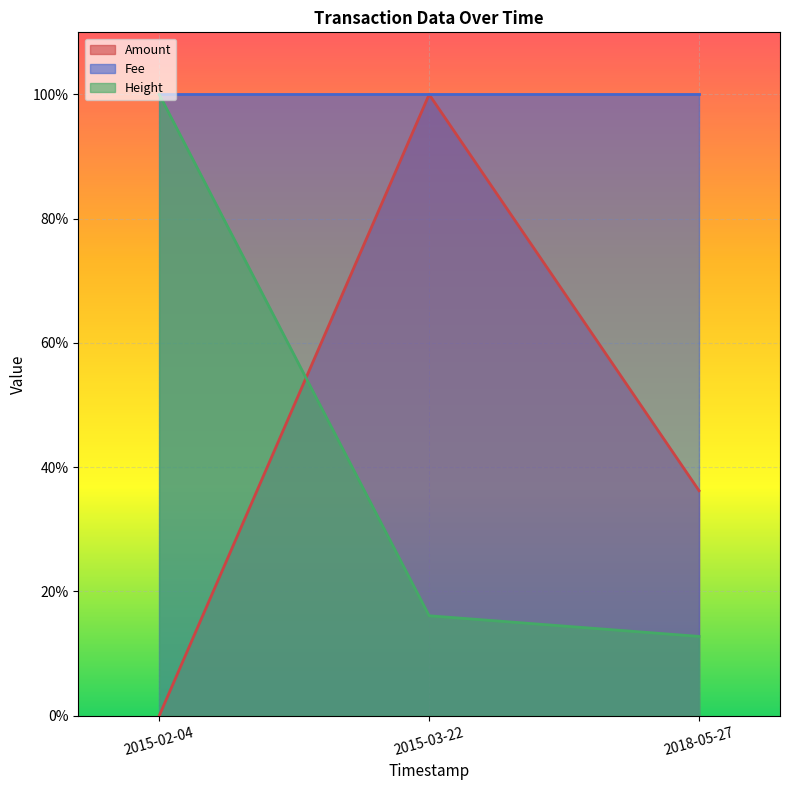

Count the number of categories in the chart.

3